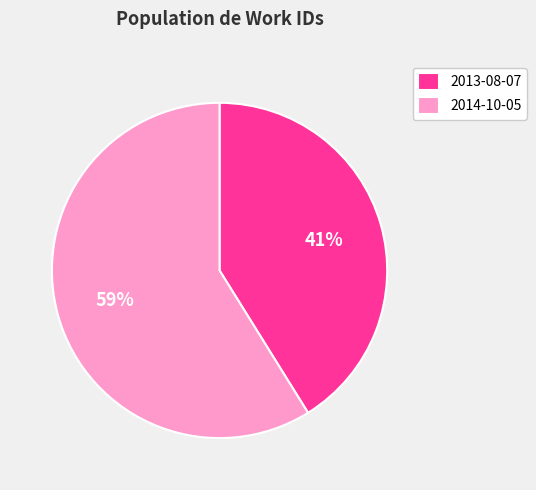

Which slice is the smallest?

2013-08-07